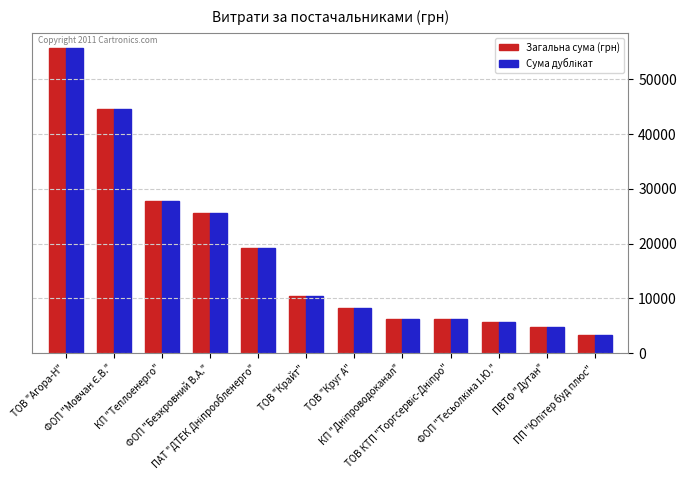

What is the smallest value displayed?

3387.1